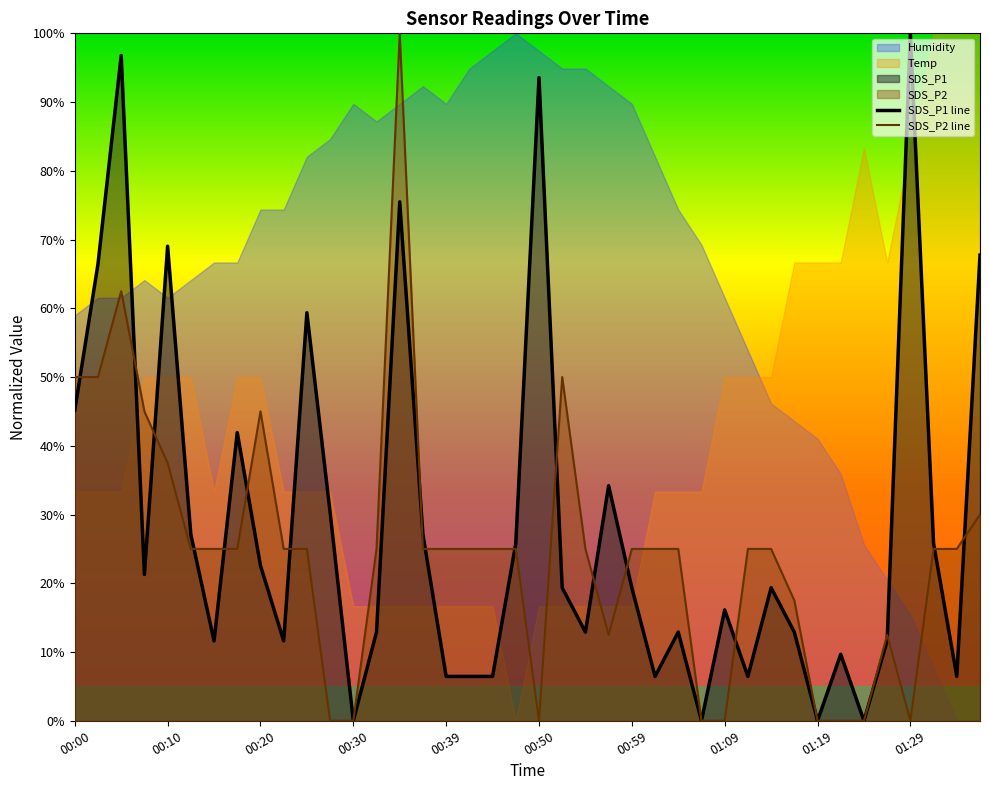

What is the sum of all SDS_P2 values?

987.5